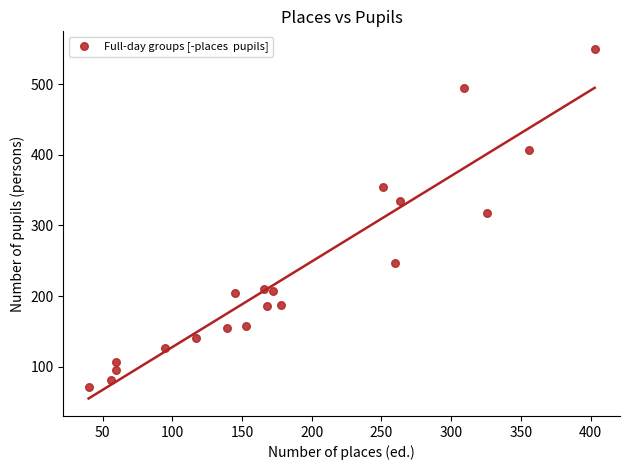

What Y value in the scatter plot is closest to 311?

318